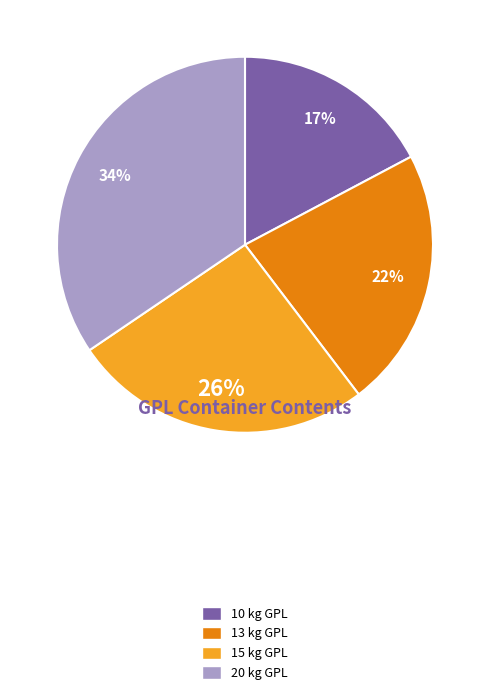

To the nearest percent, what percentage of the pie is 10 kg GPL?

17%